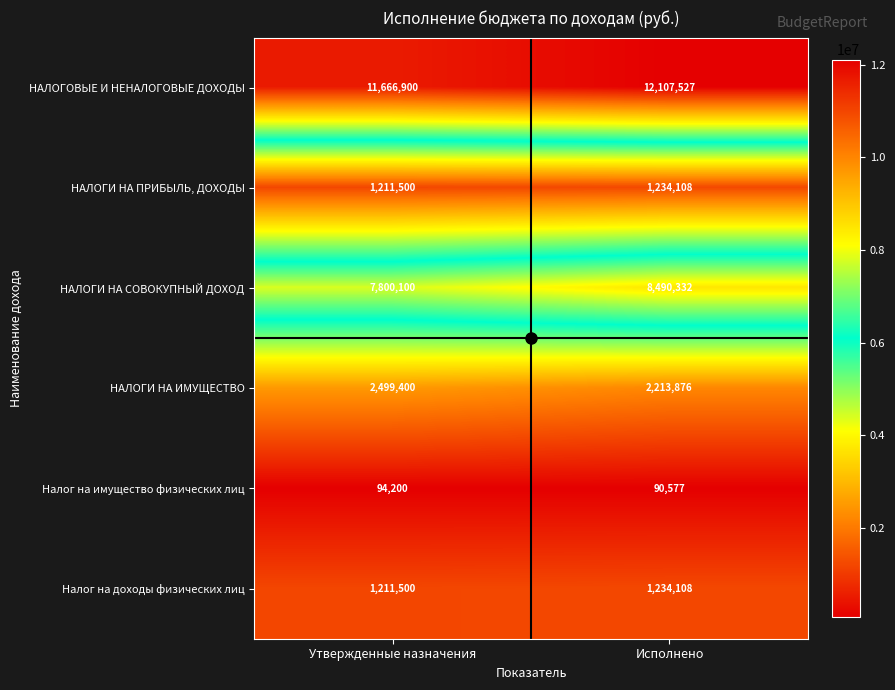

Which category has the highest value across all series?

Исполнено